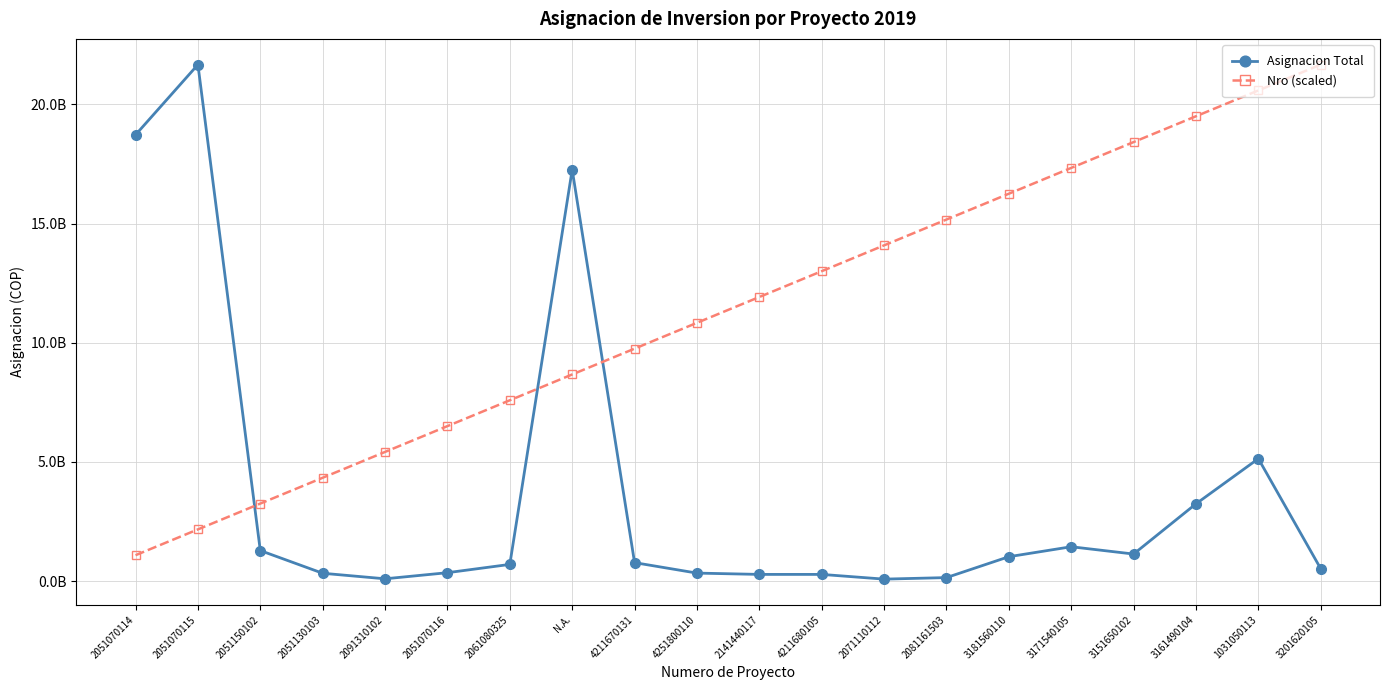

At which label does Nro (scaled) reach its minimum?

2051070114